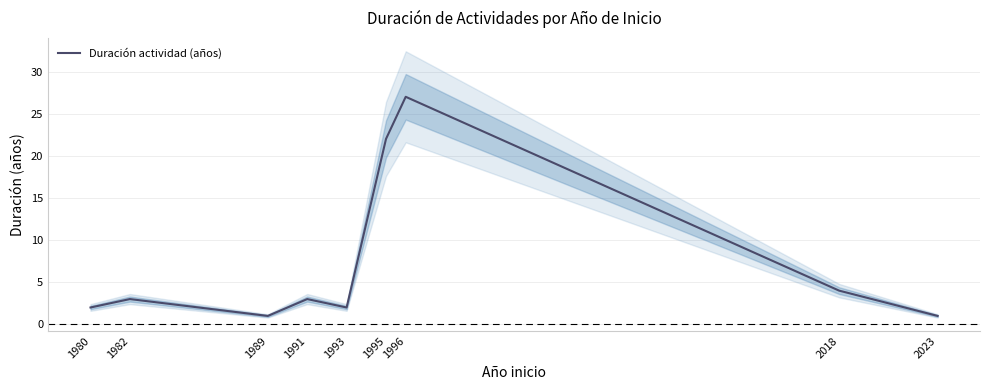

Which category has the lowest value across all series?

1989